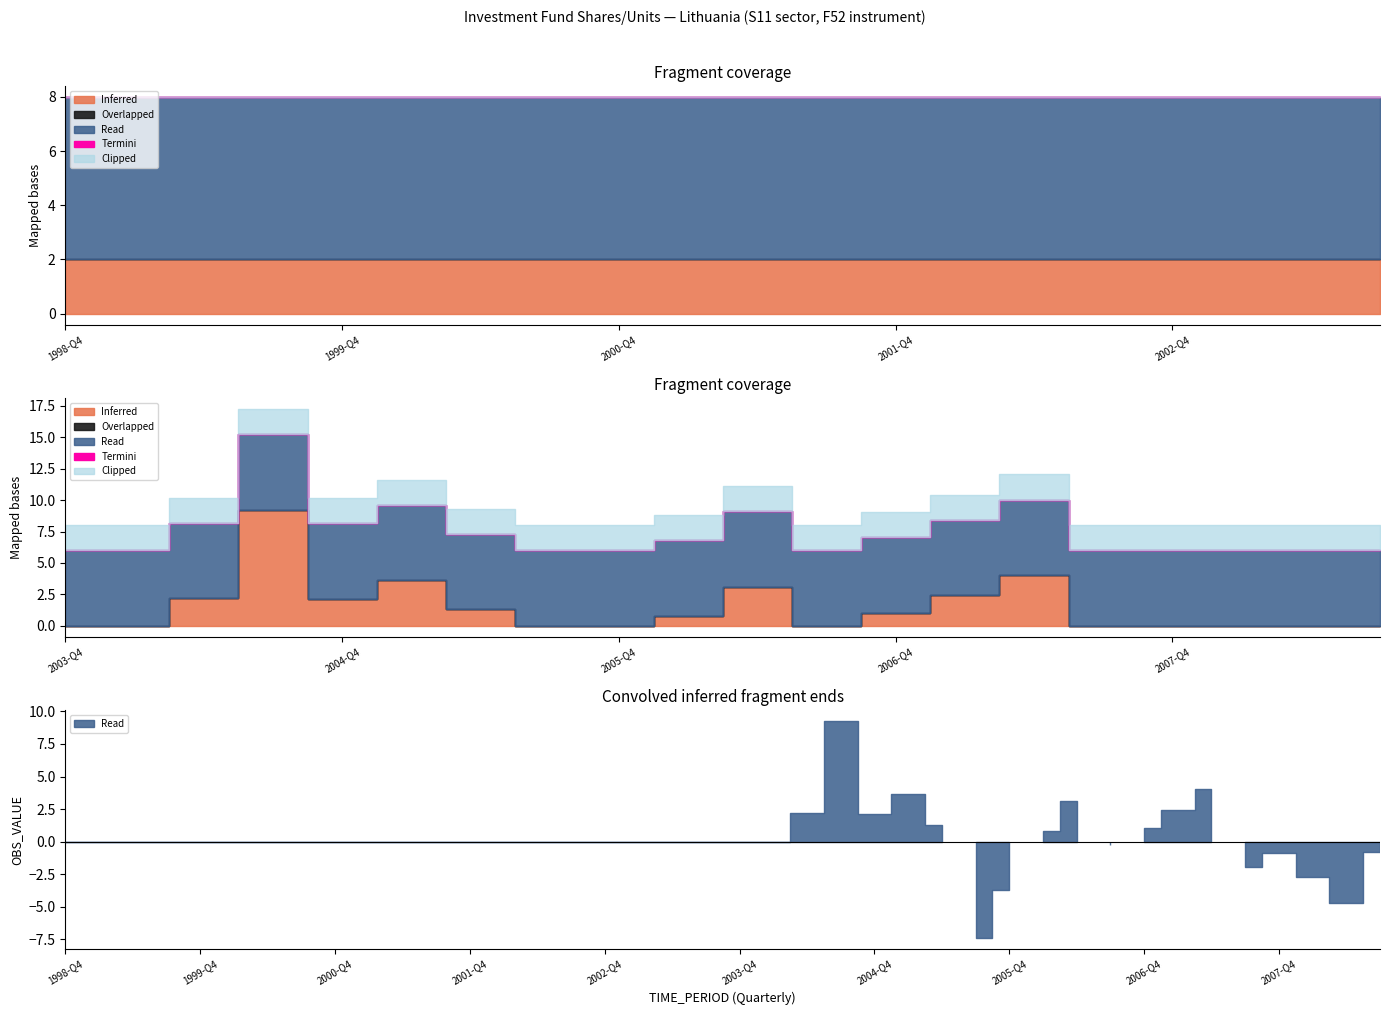

Which category has the lowest value in the Termini series?

1998-Q4